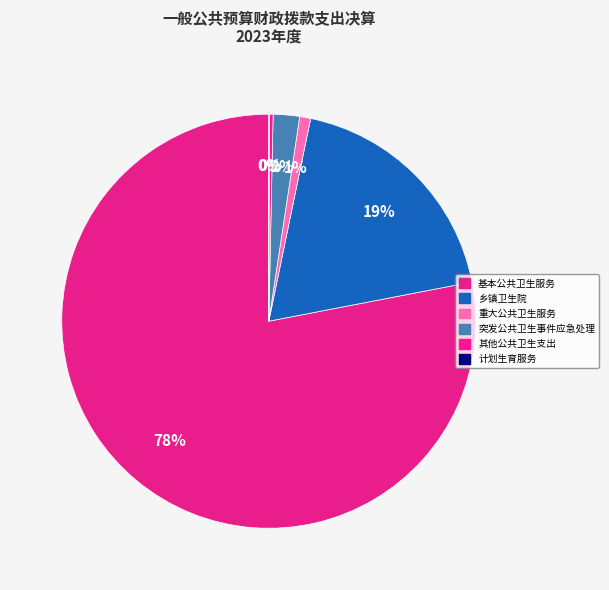

Does any single category account for the majority?

Yes